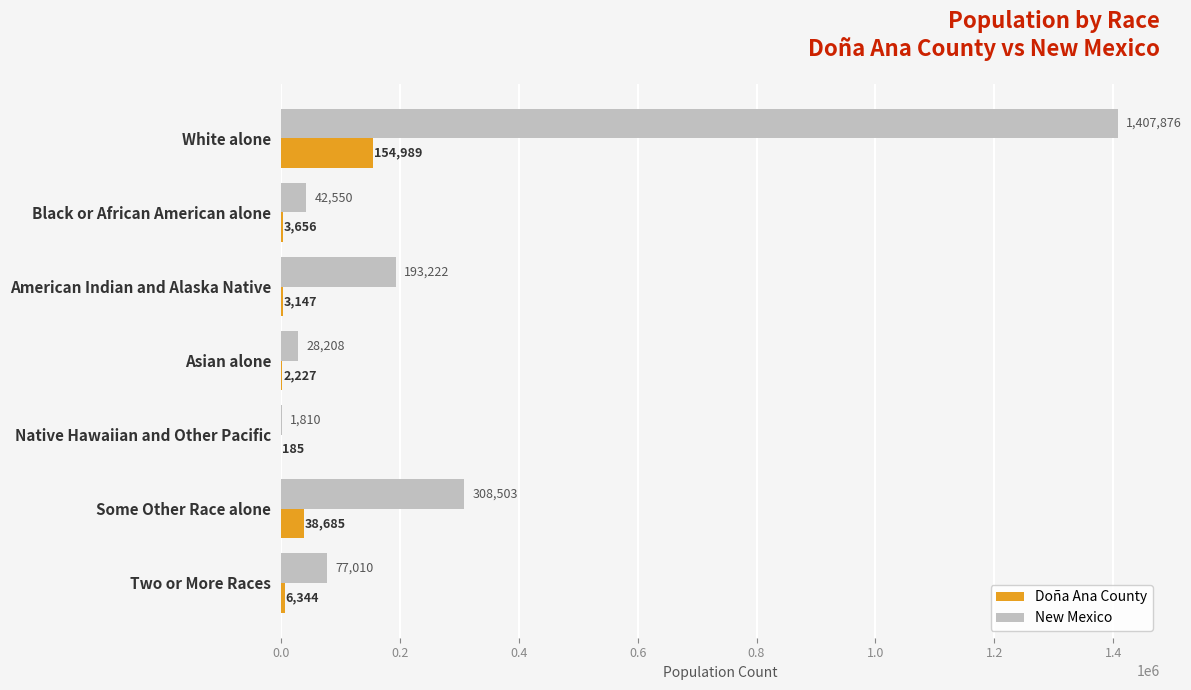

Is it true that New Mexico equals 19872 at Two or More Races?

False